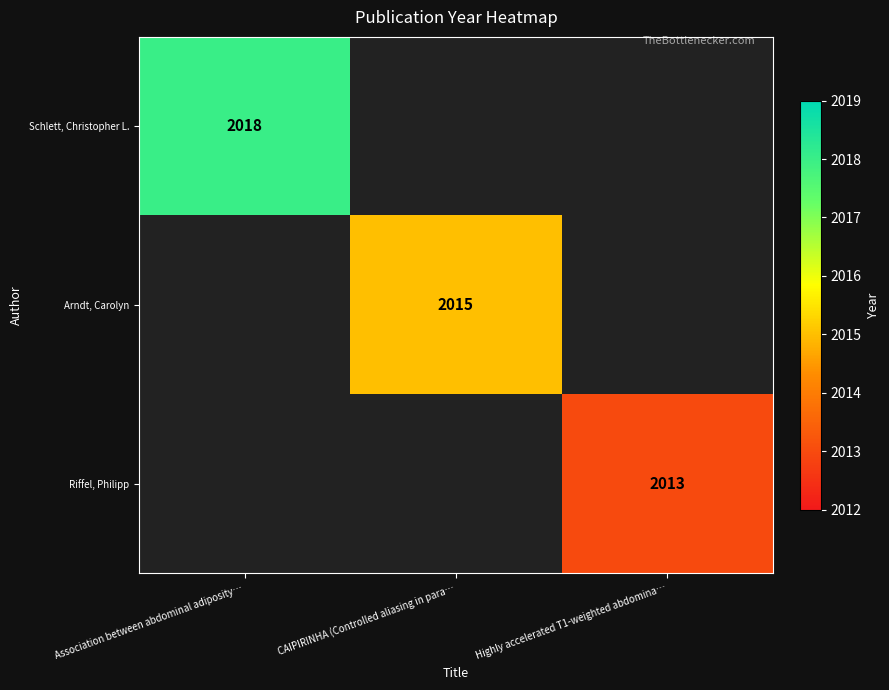

True or false: Schlett, Christopher L. has a value of 751 at Association between abdominal adiposity….

False